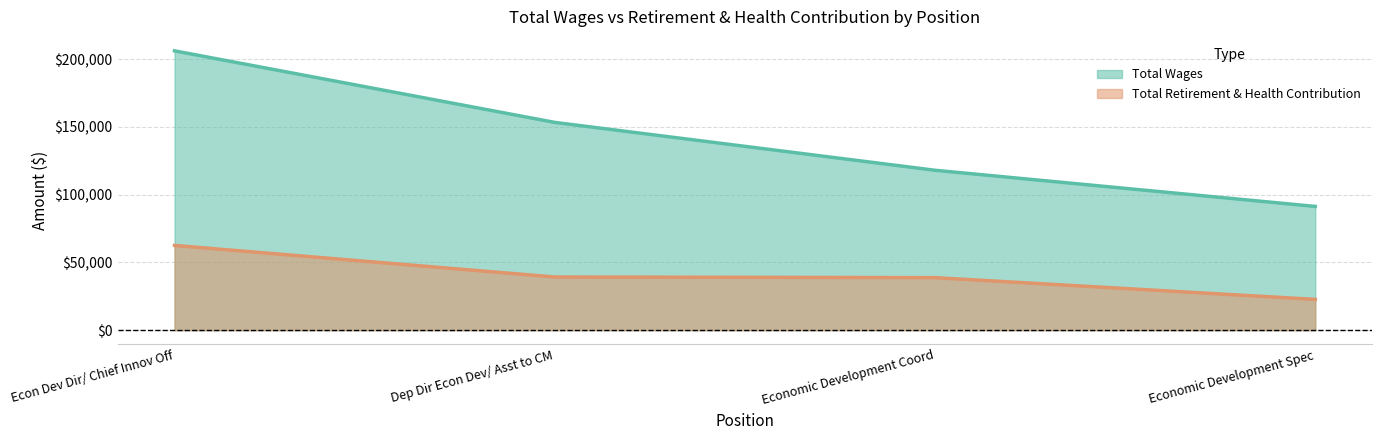

Which label corresponds to the smallest value in the chart?

Economic Development Spec